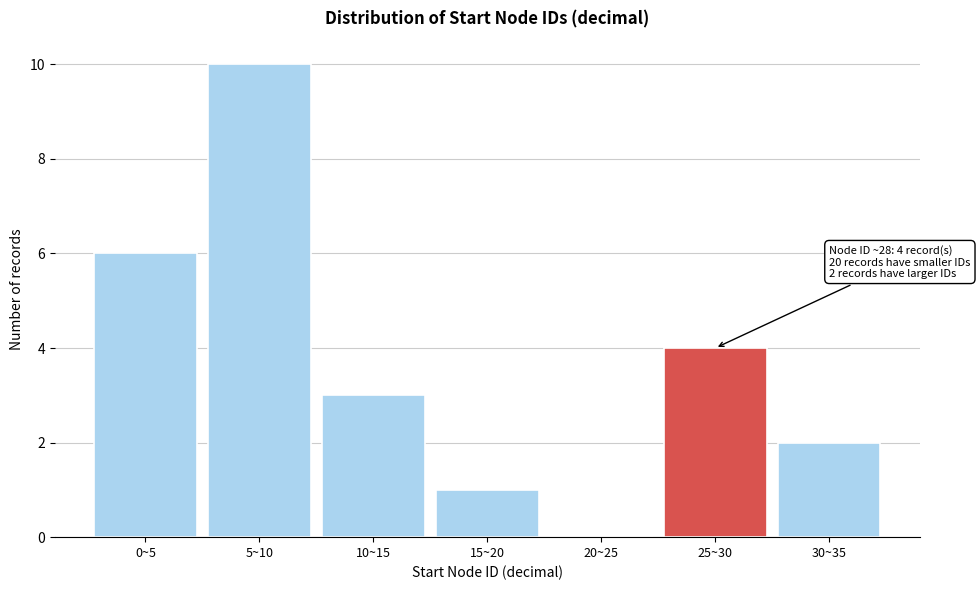

Reading left to right, extract all data points from this chart.

0~5=6	5~10=10	10~15=3	15~20=1	20~25=0	25~30=4	30~35=2